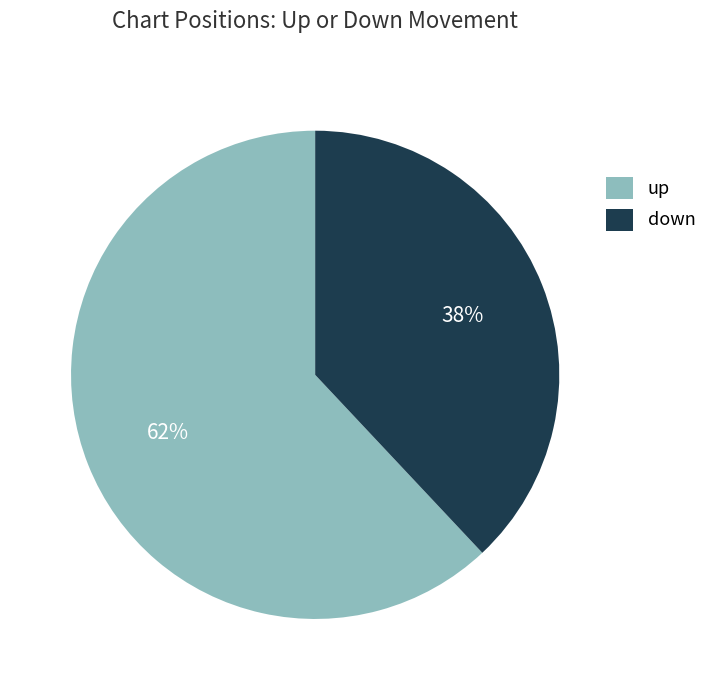

Rank the categories by value from lowest to highest.

down, up